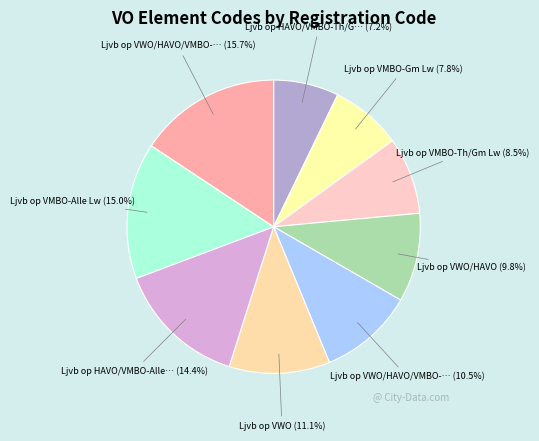

To the nearest percent, what is the average slice percentage?

11%